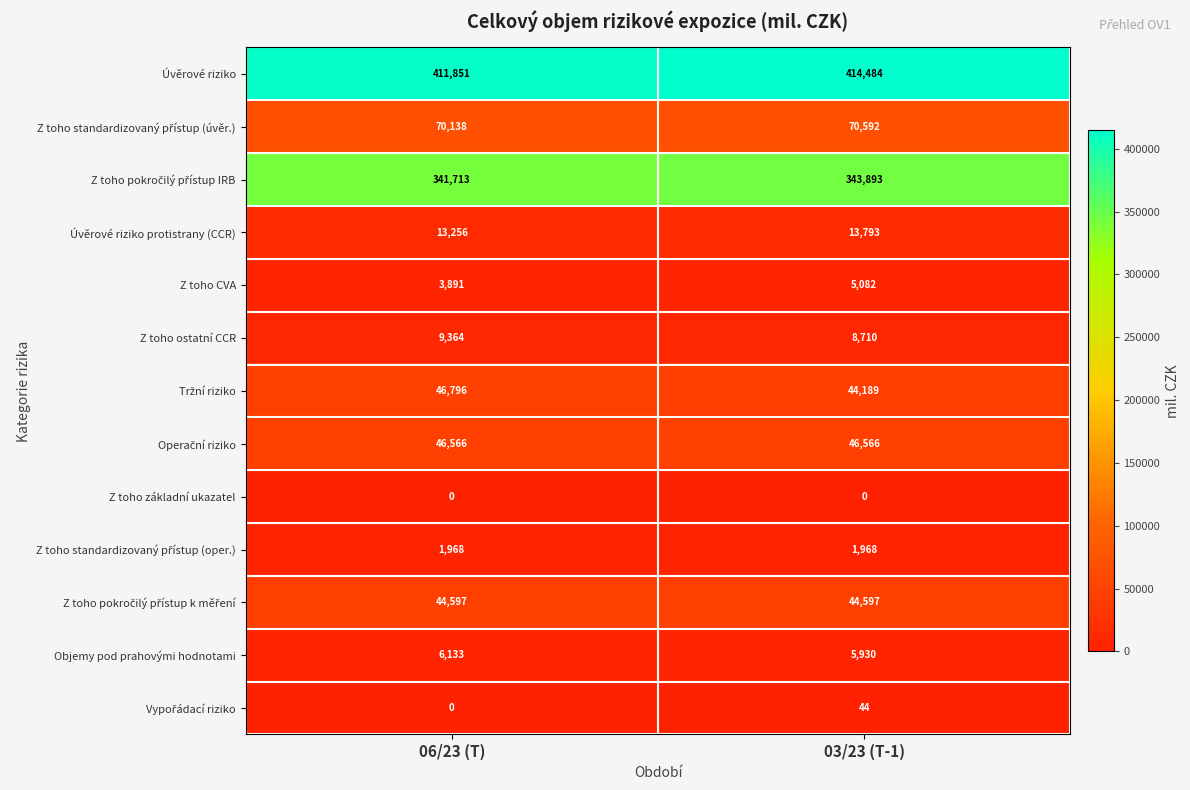

What is the spread (max minus min) of values at 06/23 (T)?

411851